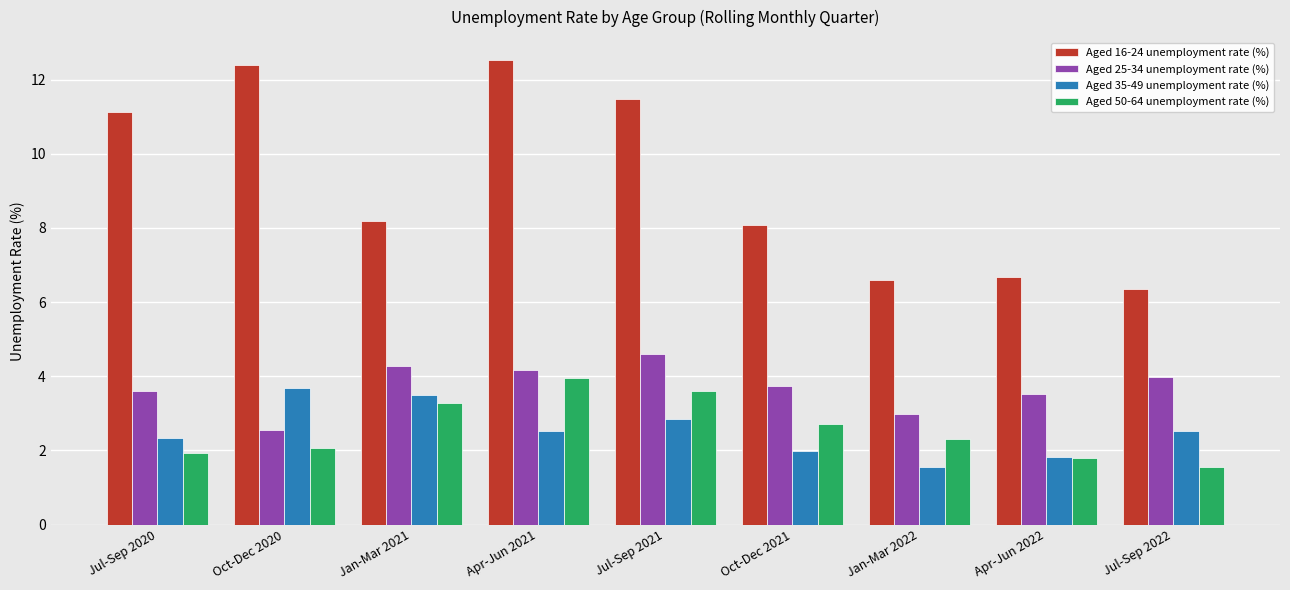

What is the maximum value for Aged 35-49 unemployment rate (%)?

3.7